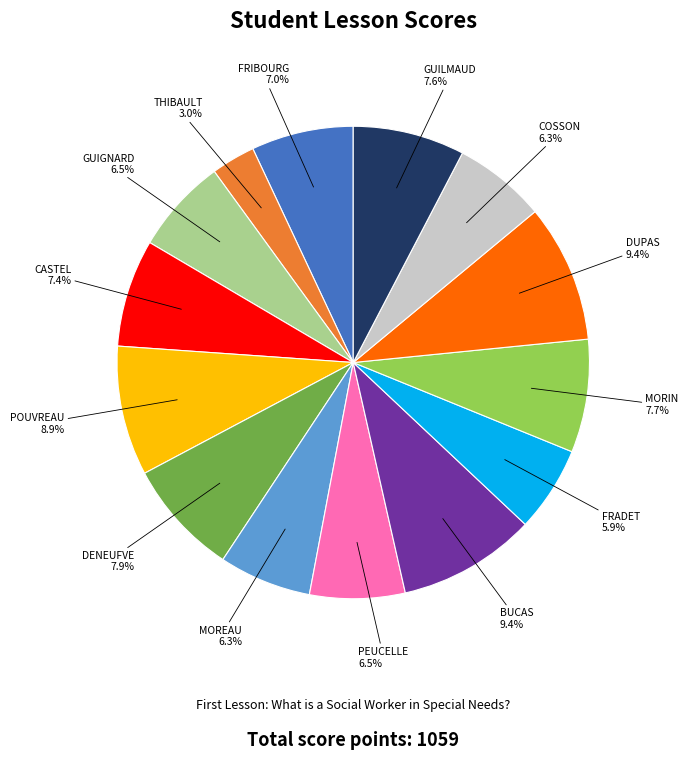

Is there any slice that represents more than half of the pie?

No